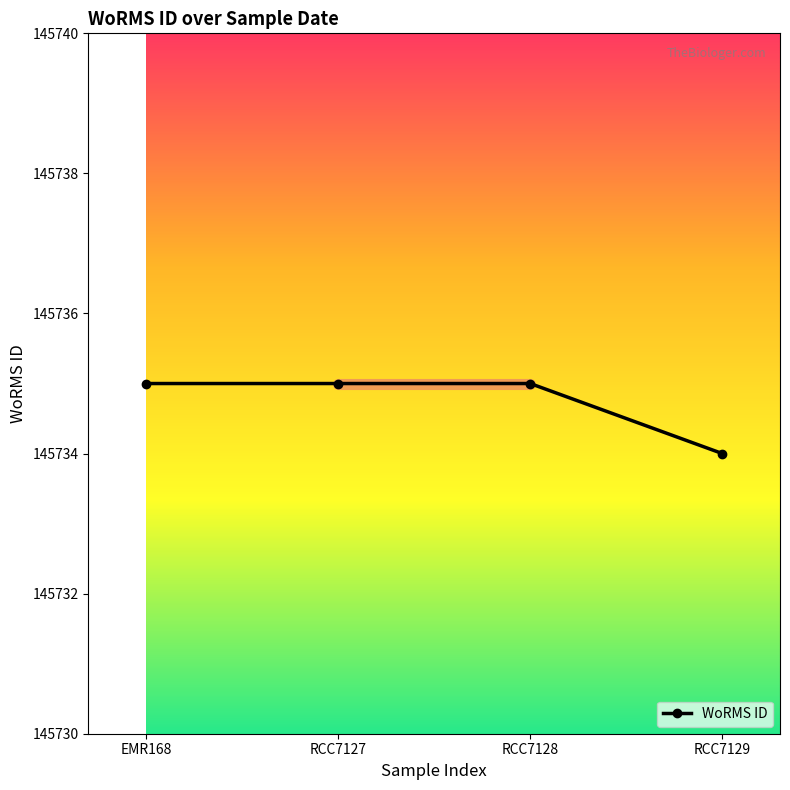

True or false: the data has more than 1 interior local peaks.

False